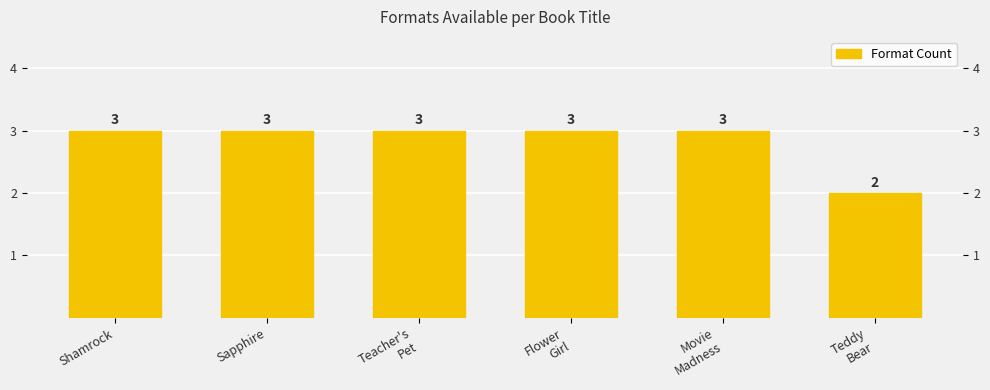

What is the sum of the values at Teacher's
Pet and Movie
Madness?

6